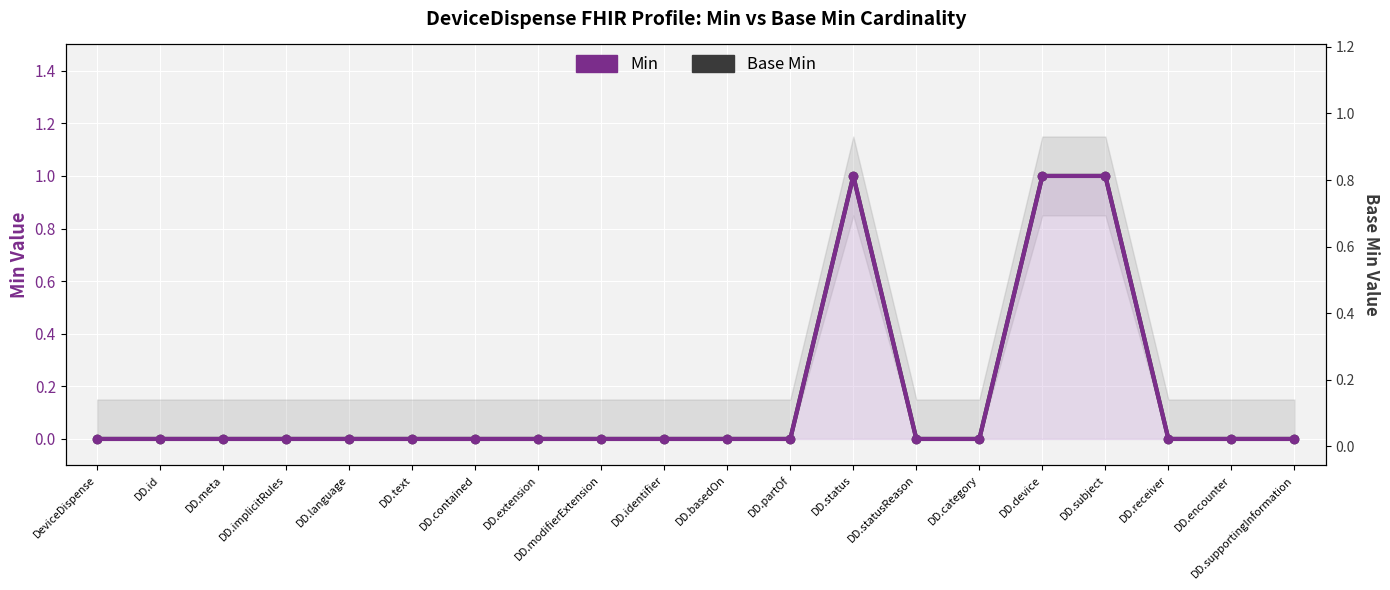

Reading left to right, transcribe all the data shown in this chart.

Min: 0	0	0	0	0	0	0	0	0	0	0	0	1	0	0	1	1	0	0	0
Base Min: 0	0	0	0	0	0	0	0	0	0	0	0	1	0	0	1	1	0	0	0